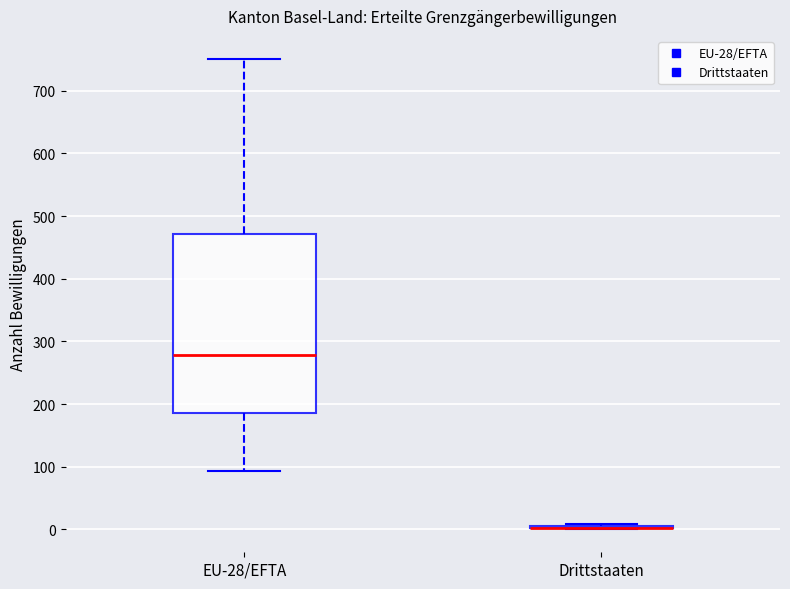

Reading left to right, read every box against the y-axis: the position of its median line, the range the box covers, and the ends of its whiskers. The values are not printed on the chart, so give them approximately, as read against the axis.

EU-28/EFTA: median 280, box 190 to 470, whiskers 90 to 750
Drittstaaten: box collapsed to a line at 0, whiskers 0 to 10